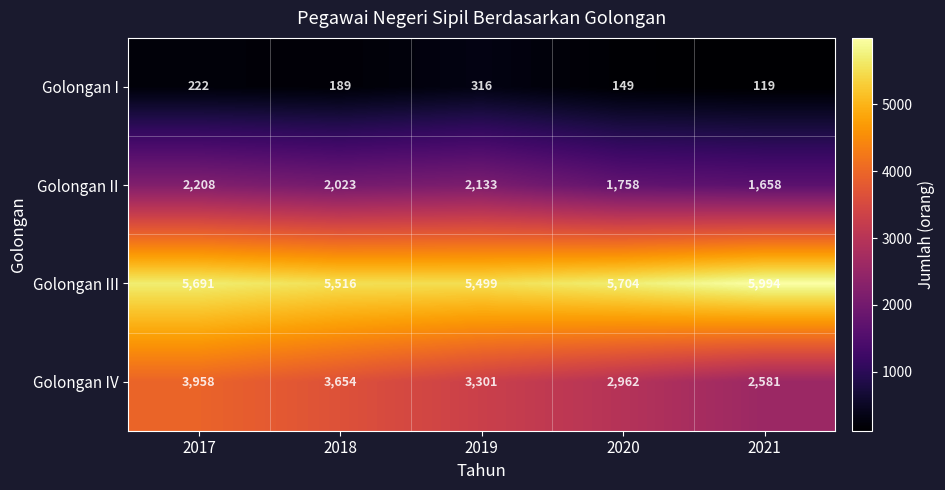

What is the total value across all series at 2020?

10573